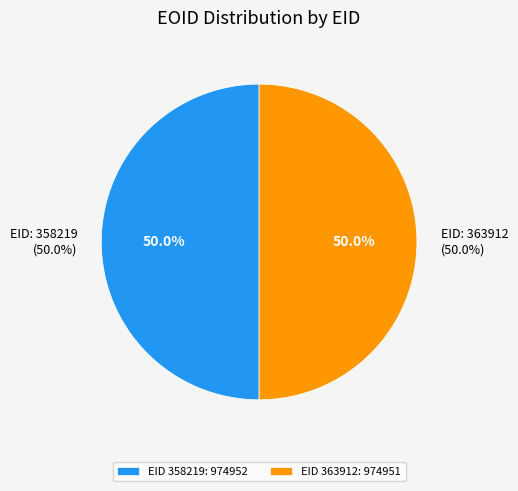

Rank the categories by value from lowest to highest.

363912, 358219